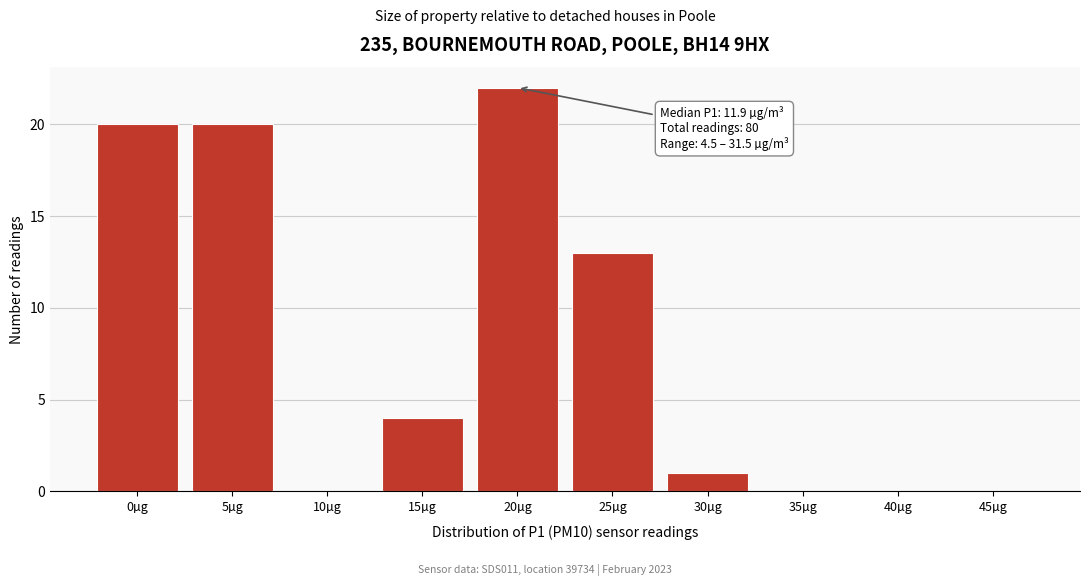

Reading left to right, what are all the values shown in this chart?

0µg=20	5µg=20	10µg=0	15µg=4	20µg=22	25µg=13	30µg=1	35µg=0	40µg=0	45µg=0